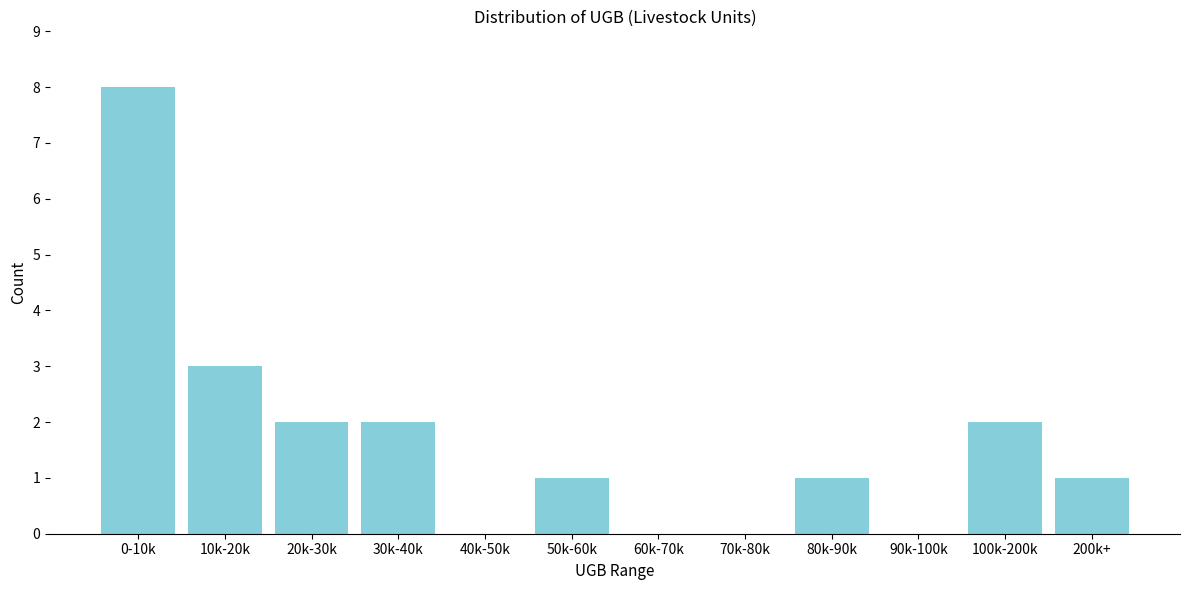

Reading right to left, transcribe all the data shown in this chart.

200k+=1	100k-200k=2	90k-100k=0	80k-90k=1	70k-80k=0	60k-70k=0	50k-60k=1	40k-50k=0	30k-40k=2	20k-30k=2	10k-20k=3	0-10k=8